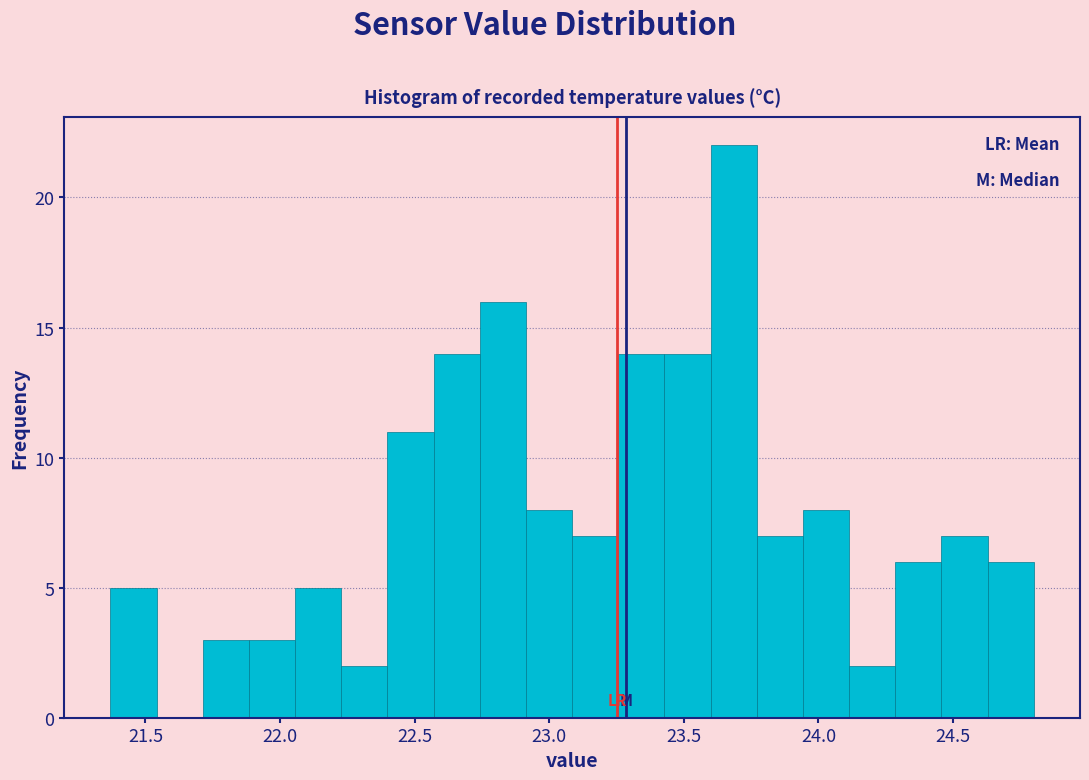

Read against the x-axis, roughly where is the centre of the tallest bar?

23.70